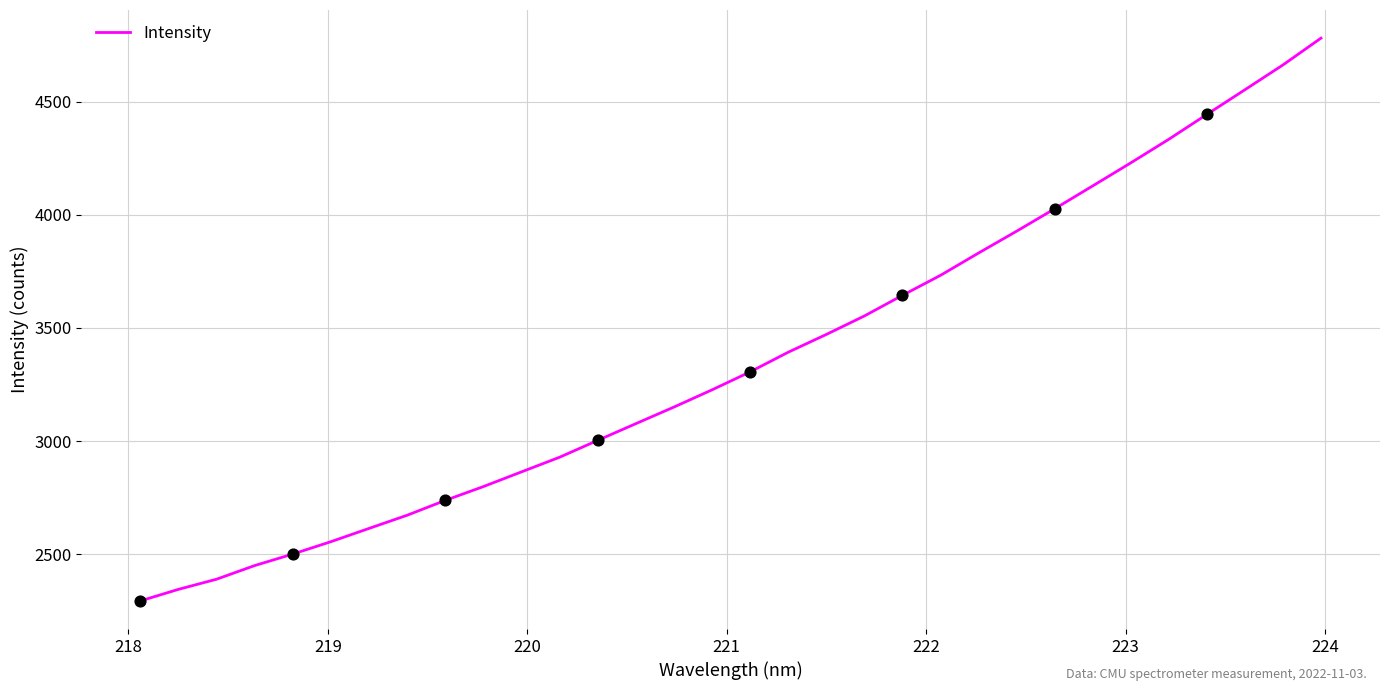

What is the smallest value displayed?

2294.5